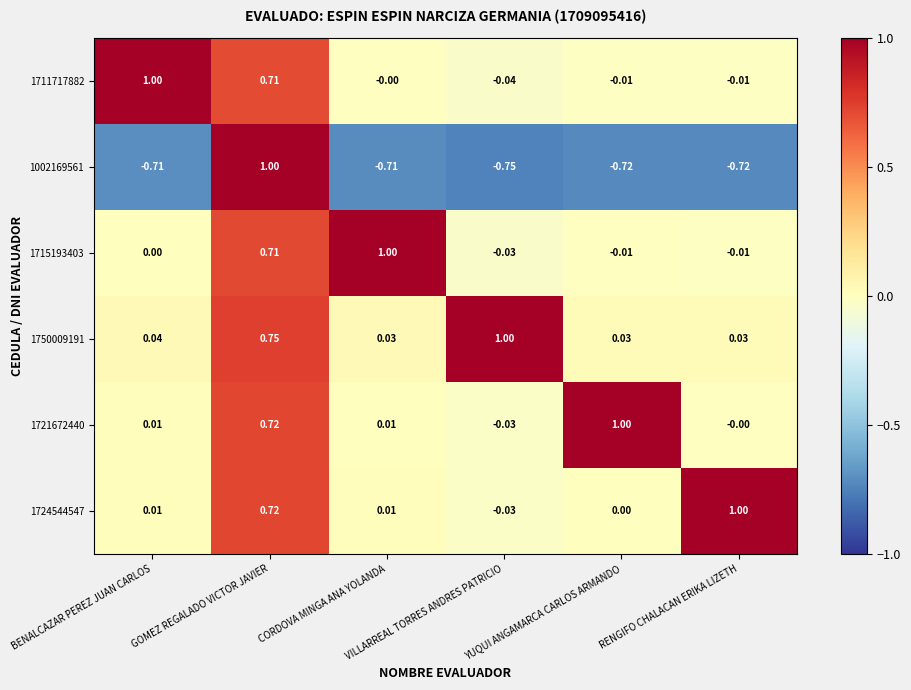

What is the maximum value shown in the chart?

1.0